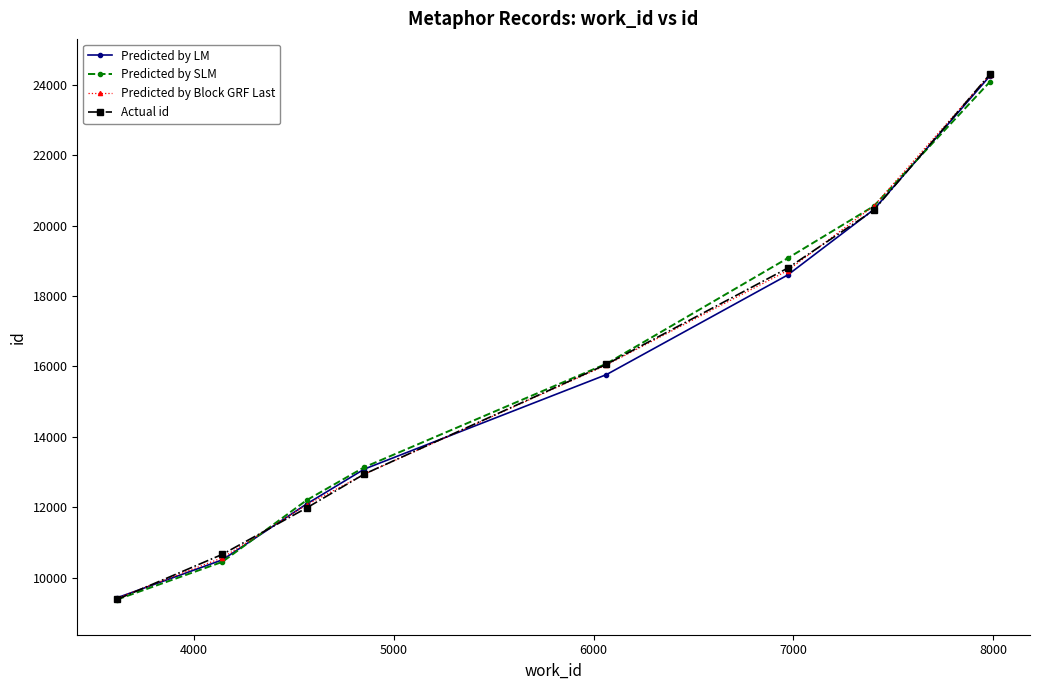

Does the chart have visible grid lines?

No